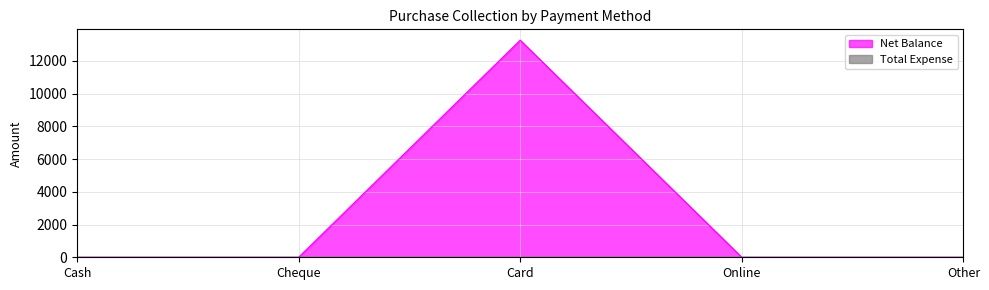

True or false: the data has more than 1 interior local peaks.

False